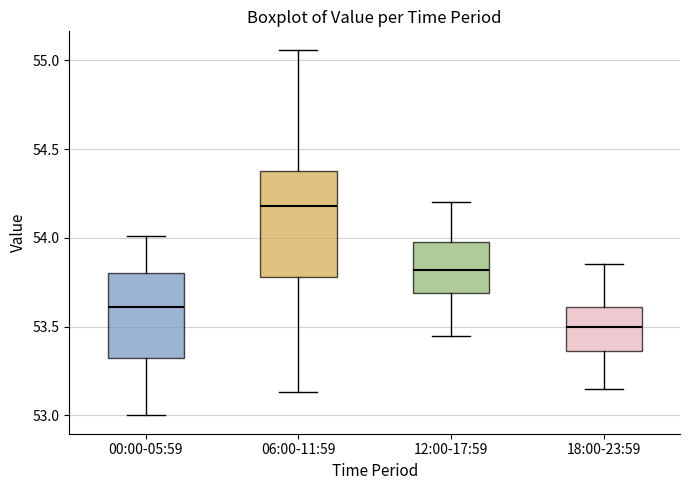

Which box is the tallest, from its lower edge to its upper edge?

06:00-11:59